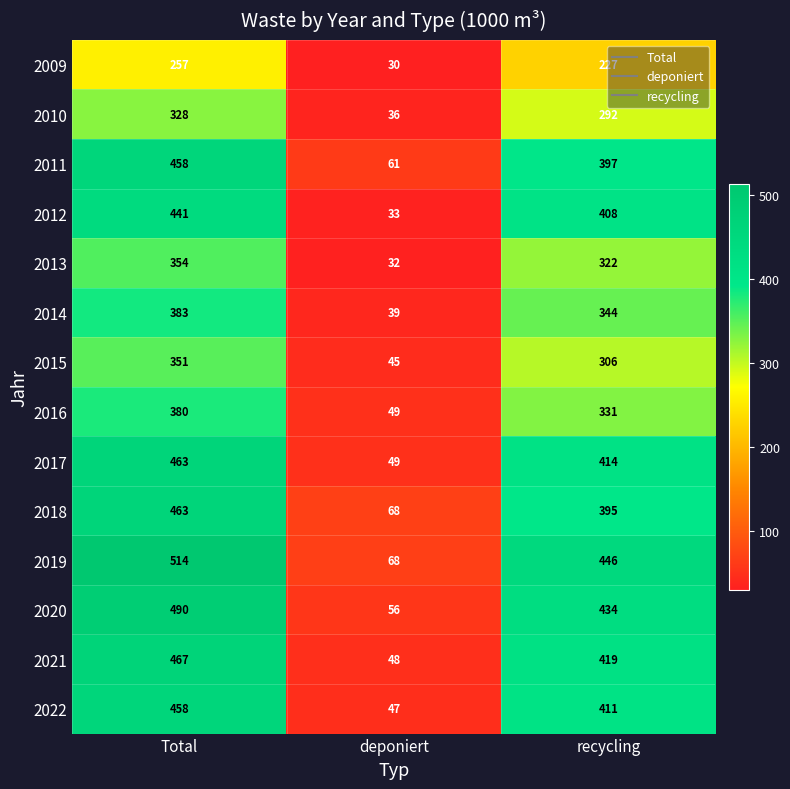

Which series has the largest total across all categories?

2019